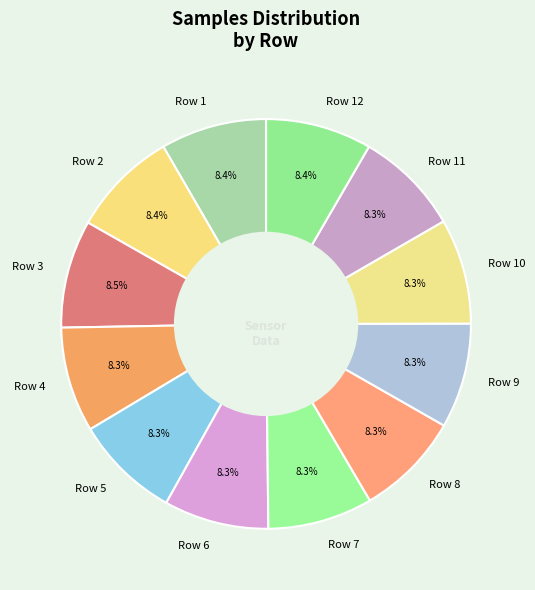

Approximately how many times larger is the value at Row 5 compared to Row 11?

1.0